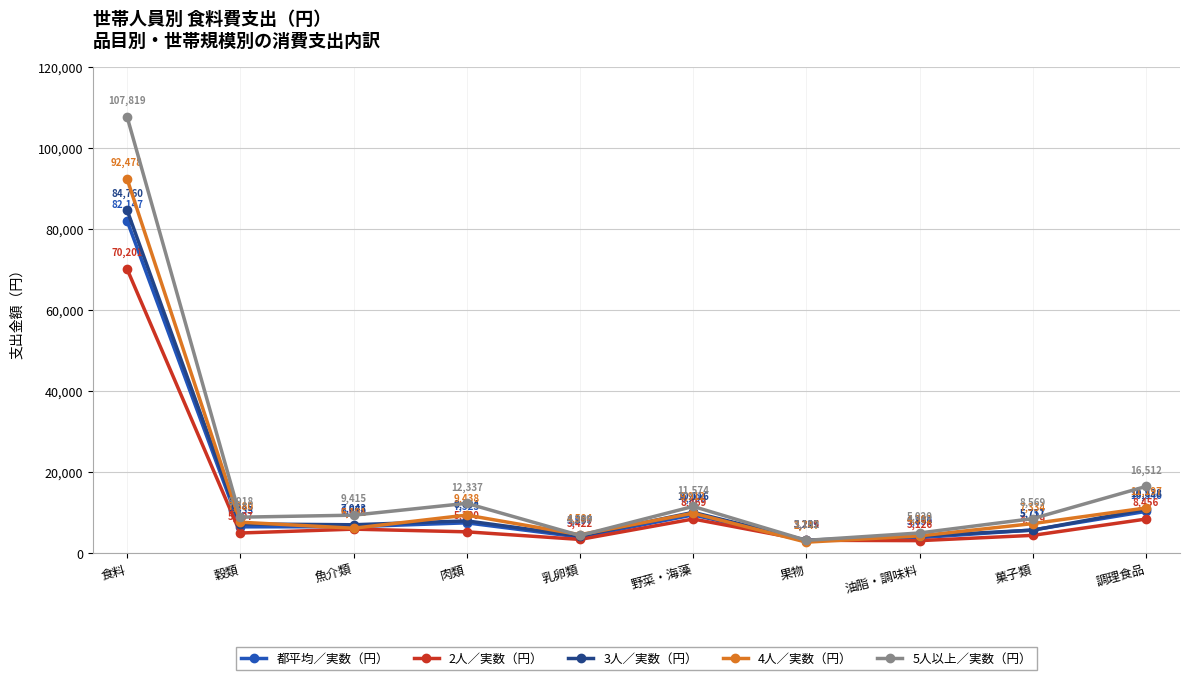

The 都平均／実数（円） series shows 5757 at 菓子類. True or false?

True